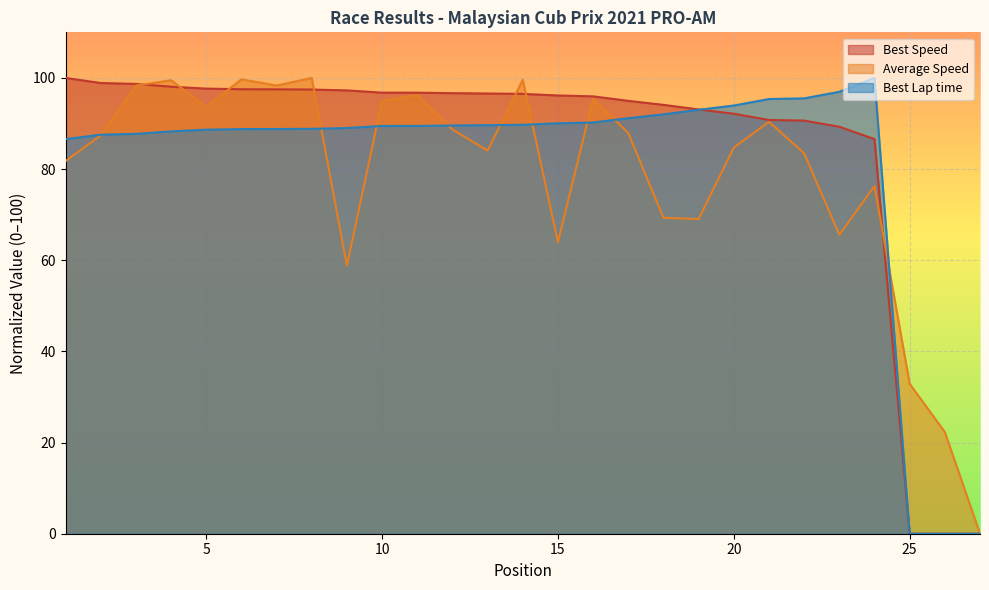

Between which two adjacent categories do Average Speed and Best Lap time first intersect?

2 and 3